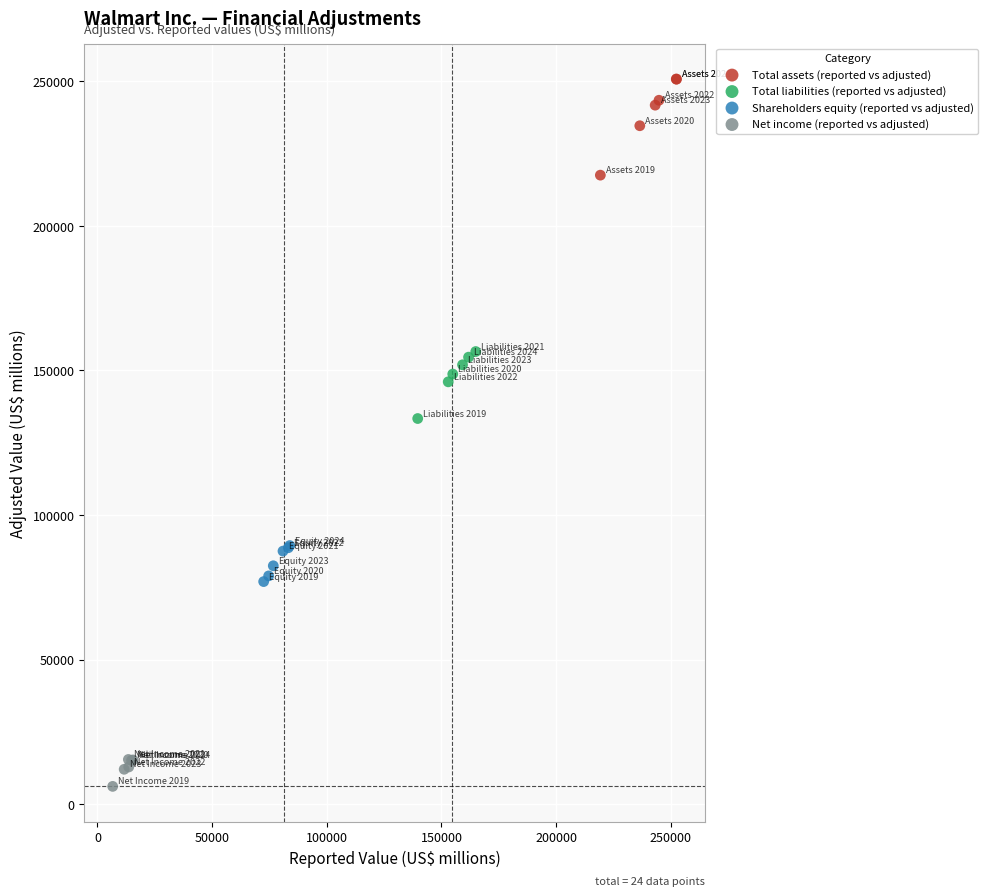

Which series reaches the minimum Y coordinate?

Net income (reported vs adjusted)